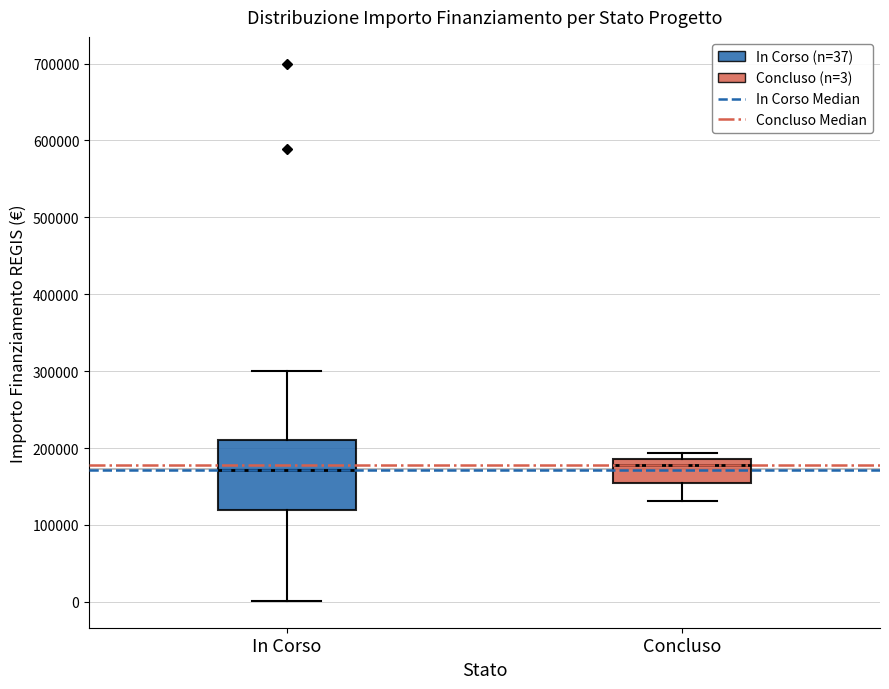

Where is the upper edge of the box for Concluso on the y-axis? The values are not printed on the chart, so give them approximately, as read against the axis.

190000